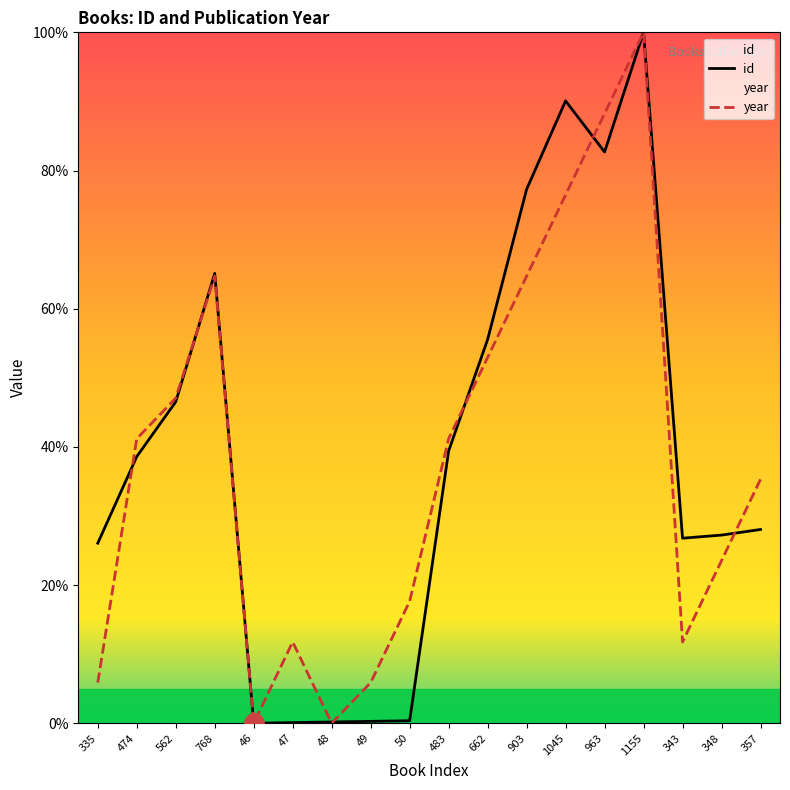

How many values in year are above zero?

16